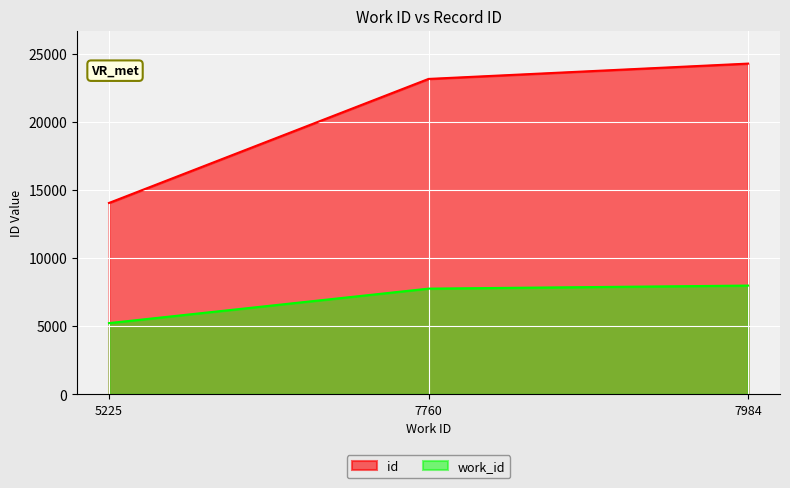

What value does the id series have at 7760?

23173